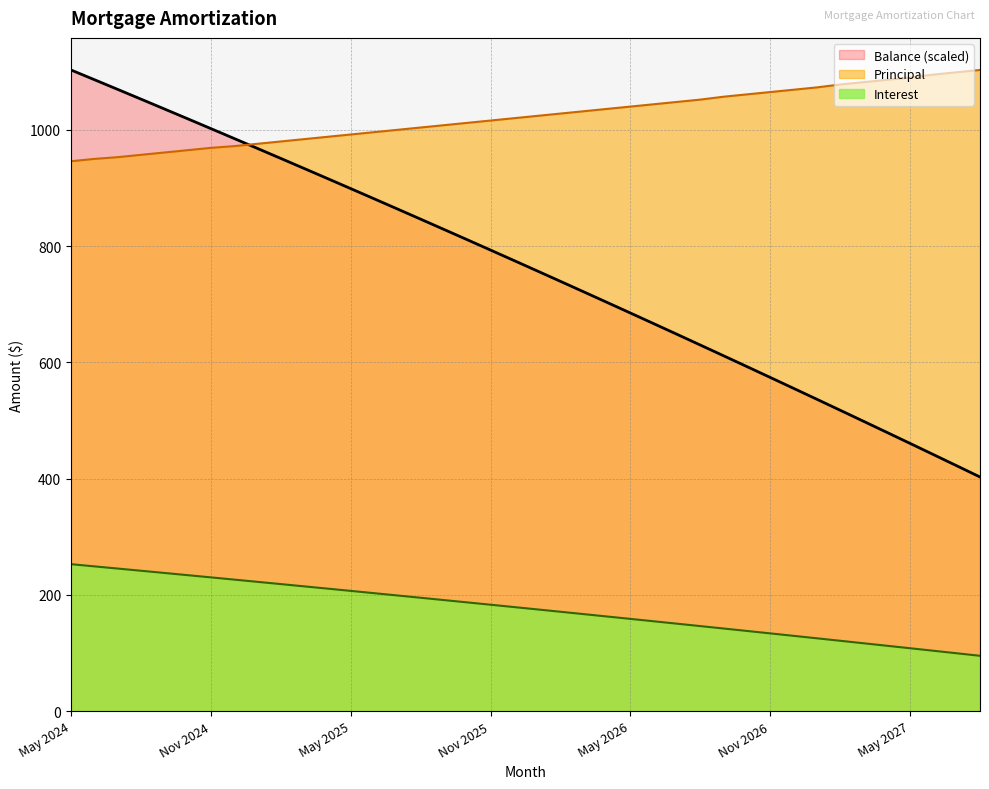

Which series has the largest total across all categories?

Principal